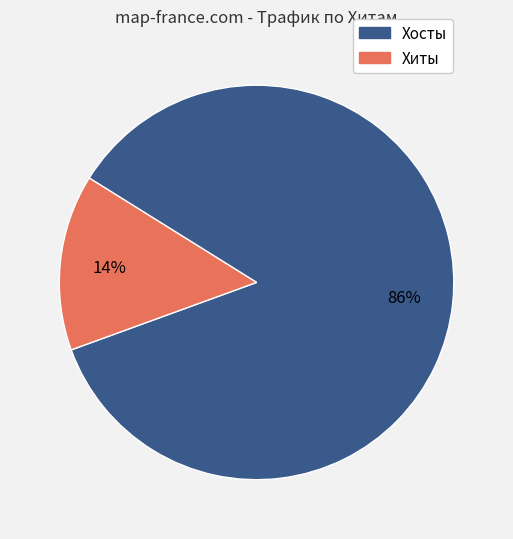

Is there a majority slice in this chart?

Yes